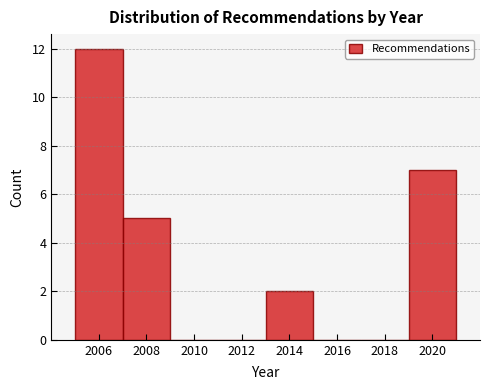

Over which range of the x-axis is the bar tallest?

2005 to 2007